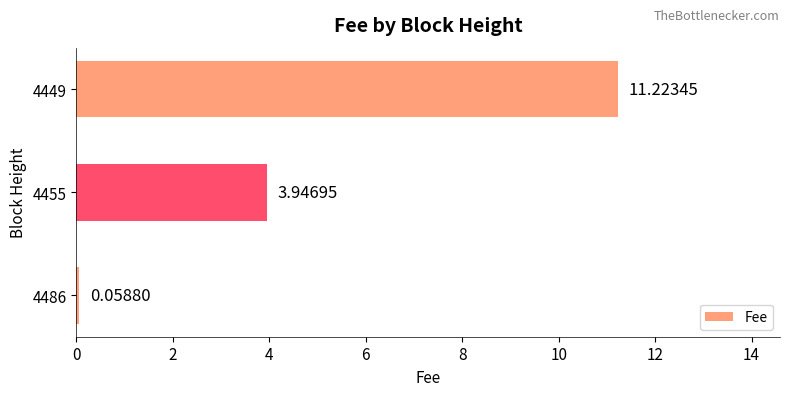

What is the sum of the values at 4449 and 4486?

11.3